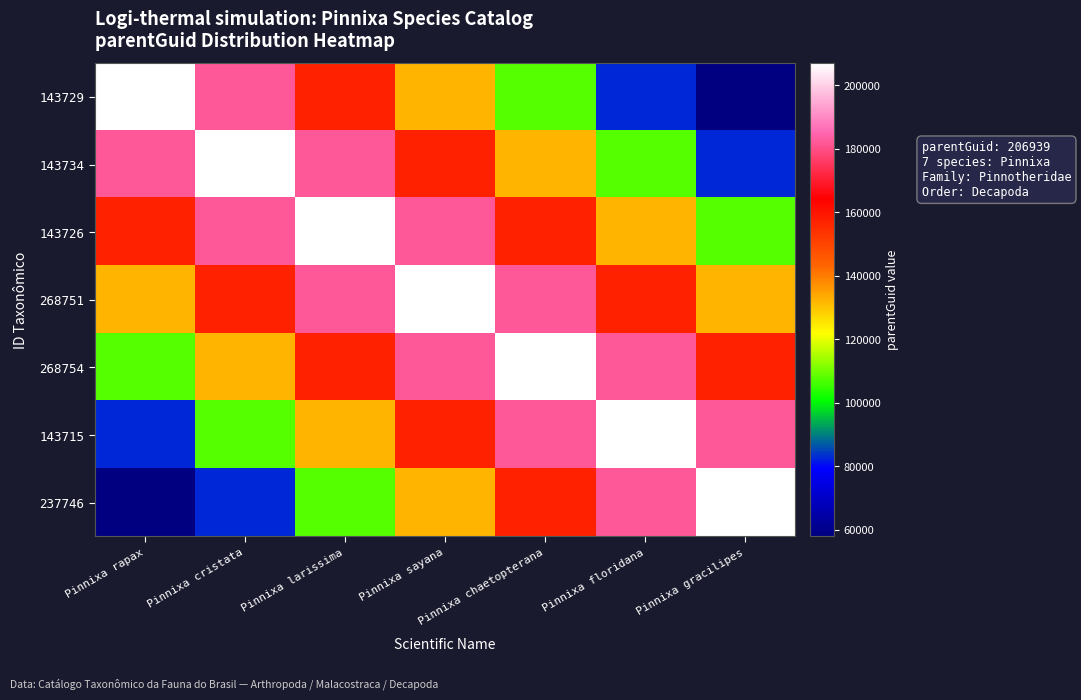

What is the greatest value displayed?

206939.0